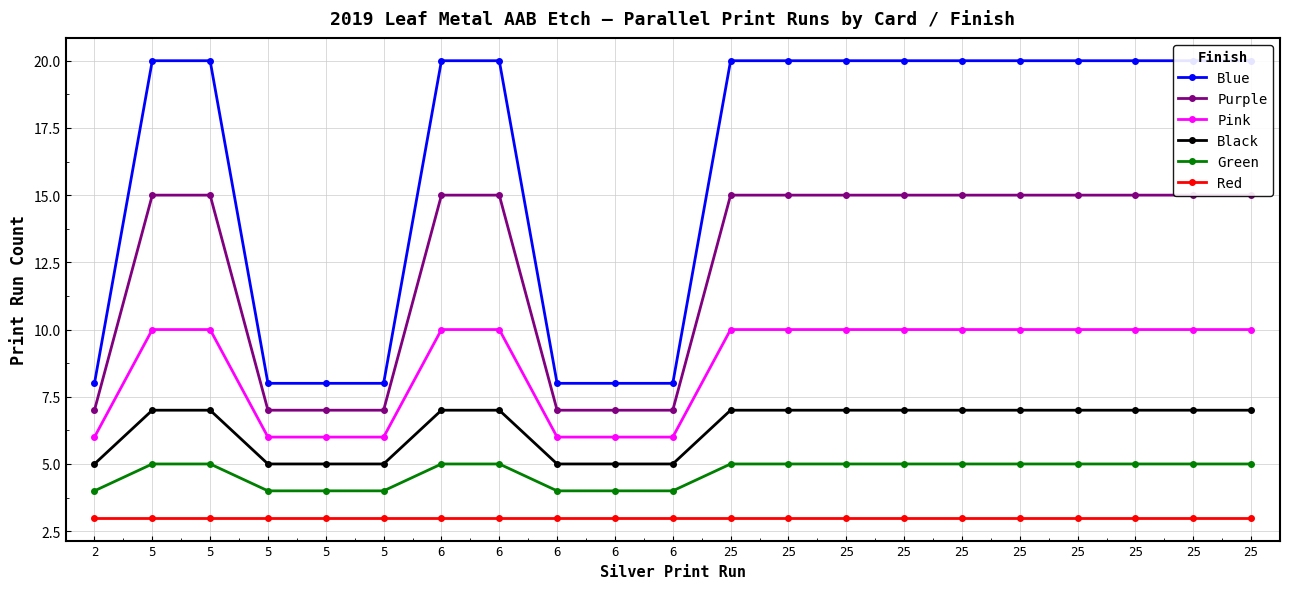

What is the sum of all Black values?

133